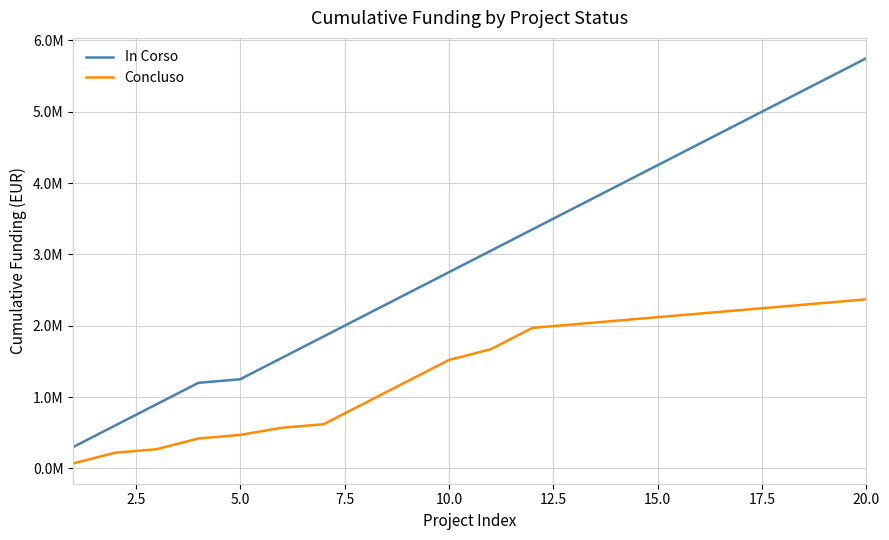

What are all the series names shown in the legend?

In Corso, Concluso